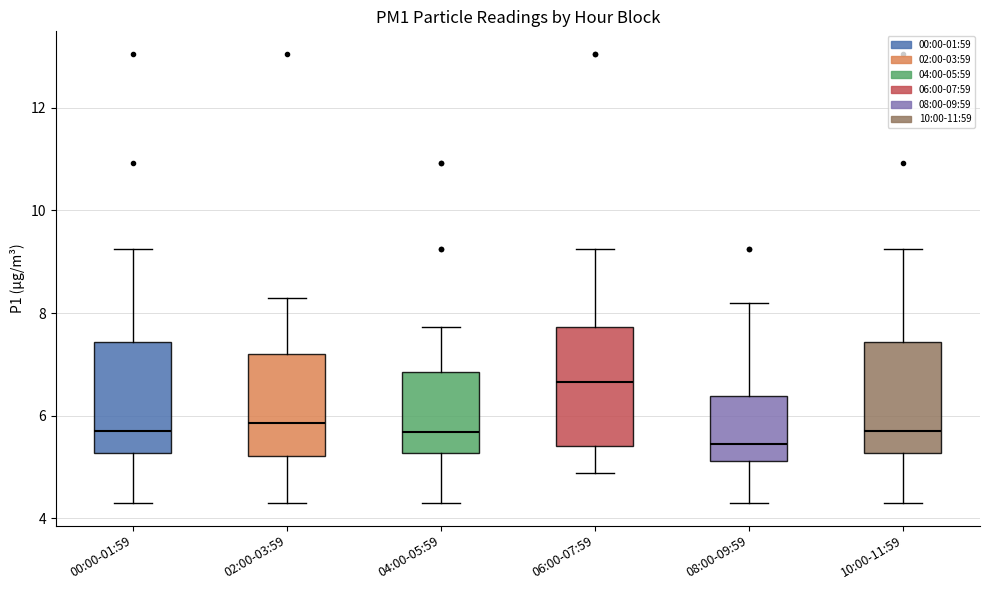

Reading left to right, transcribe this box plot: for each box, give where its median line is, the range the box spans, and where its two whiskers end, as read against the y-axis. The values are not printed on the chart, so give them approximately, as read against the axis.

00:00-01:59: median 5.8, box 5.2 to 7.4, whiskers 4.4 to 9.2
02:00-03:59: median 5.8, box 5.2 to 7.2, whiskers 4.4 to 8.4
04:00-05:59: median 5.6, box 5.2 to 6.8, whiskers 4.4 to 7.8
06:00-07:59: median 6.6, box 5.4 to 7.8, whiskers 4.8 to 9.2
08:00-09:59: median 5.4, box 5.2 to 6.4, whiskers 4.4 to 8.2
10:00-11:59: median 5.8, box 5.2 to 7.4, whiskers 4.4 to 9.2